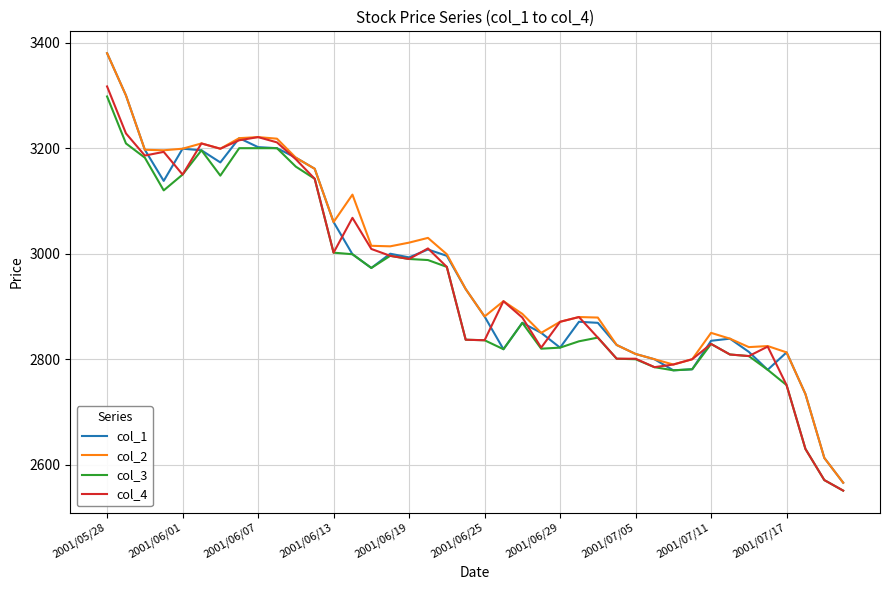

What is the lowest value of the col_1 series?

2566